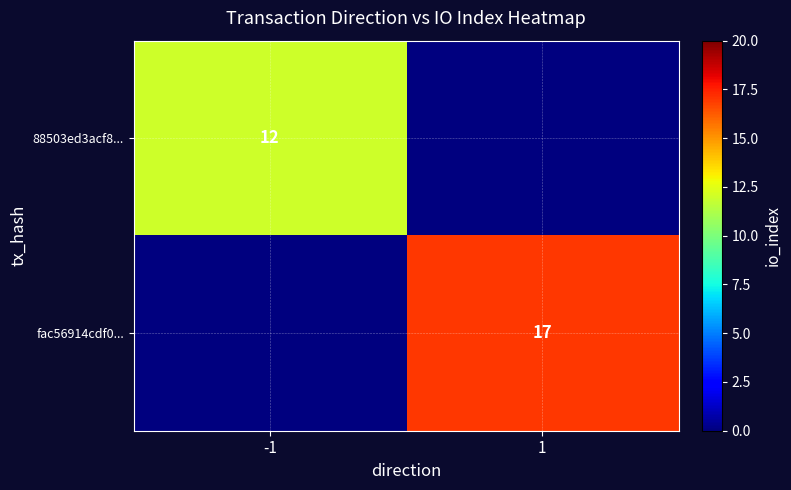

Is it true that fac56914cdf0... equals 17 at 1?

True